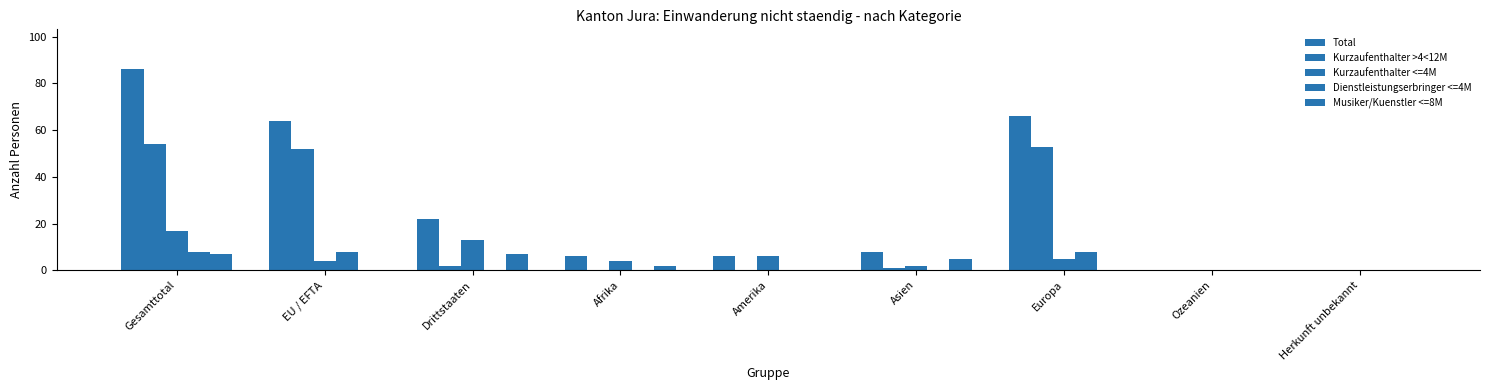

Are the bars grouped side by side (vs. stacked)?

Yes